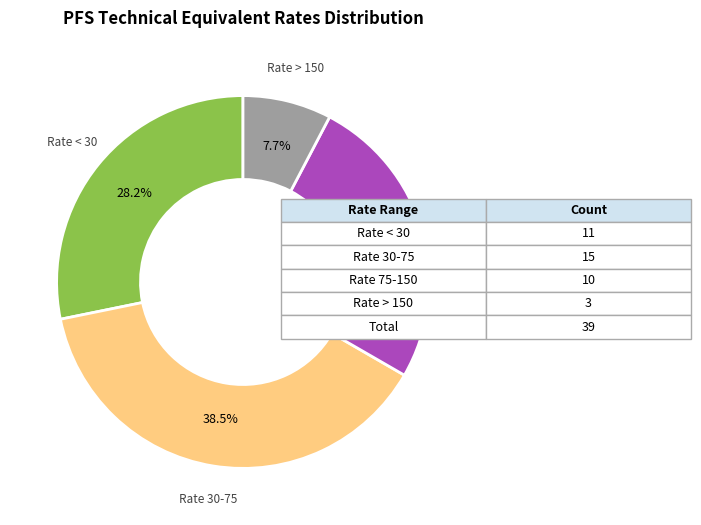

Is there any slice that represents more than half of the pie?

No